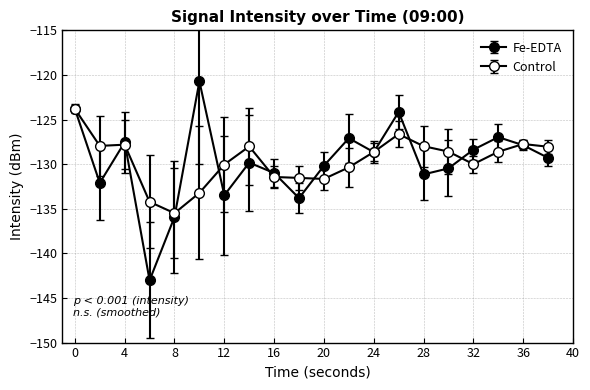

Reading right to left, extract all data points from this chart.

-129.3	-127.9	-127.0	-128.4	-130.5	-131.1	-124.2	-128.7	-127.1	-130.2	-133.8	-131.0	-129.8	-133.5	-120.7	-135.9	-143.0	-127.5	-132.1	-123.8